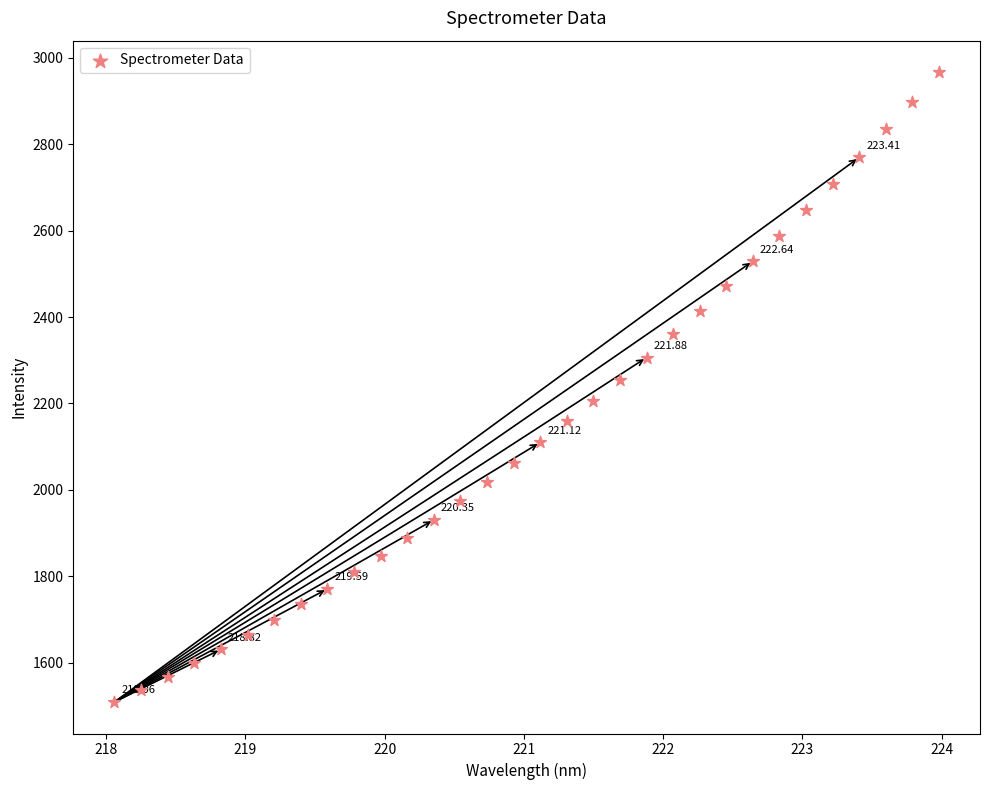

What is the range of X values (max minus min)?

5.9